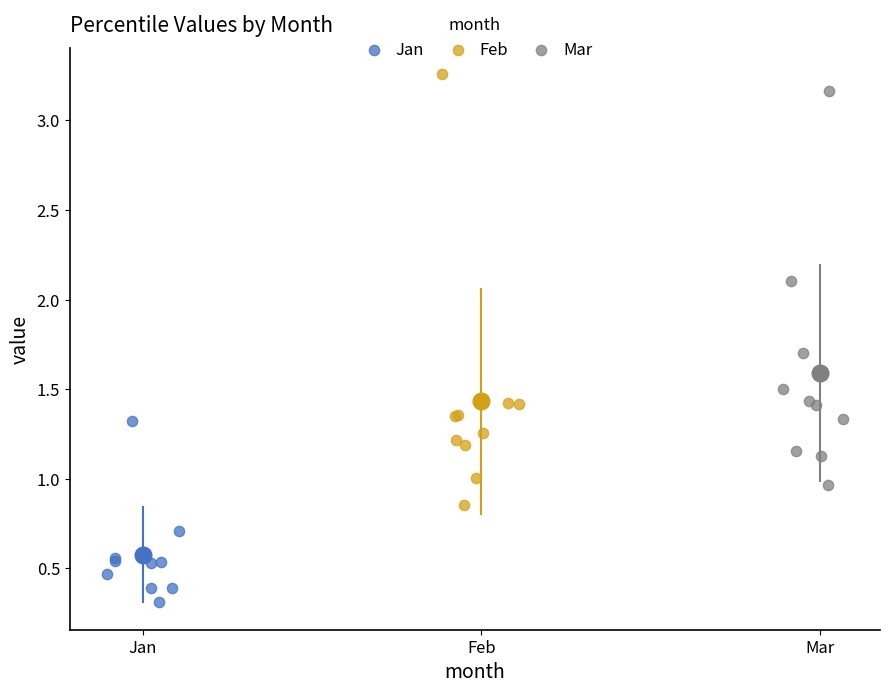

What are all the series names shown in the legend?

Jan, Feb, Mar